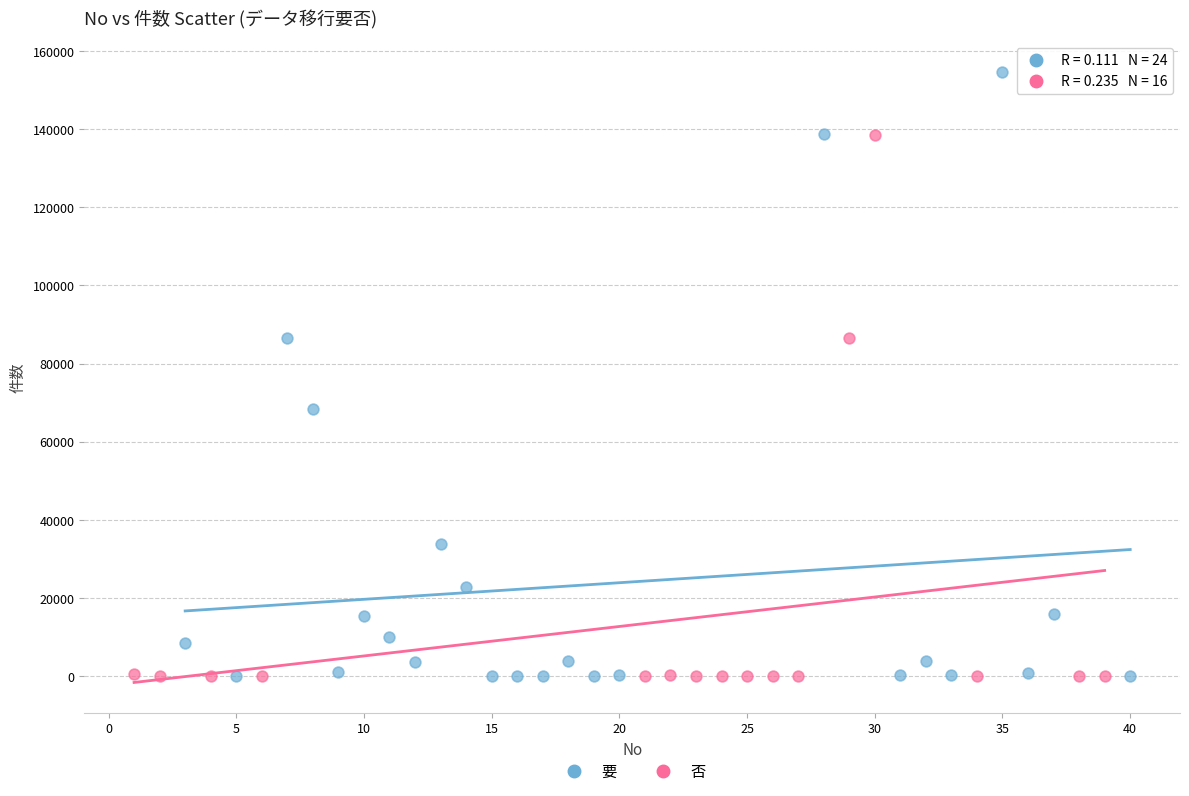

Which series contains the highest Y value?

要